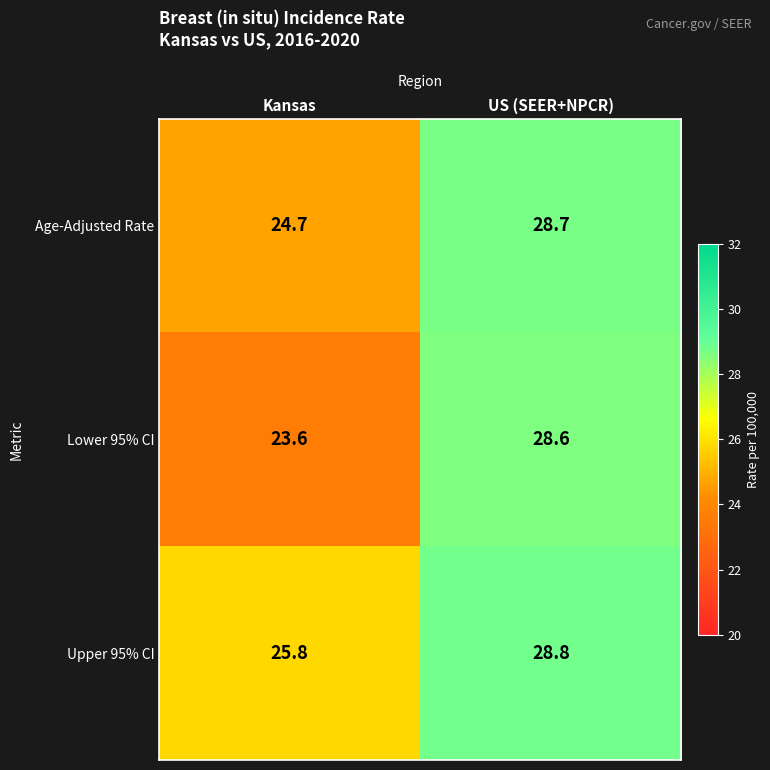

How many series are shown in this chart?

3